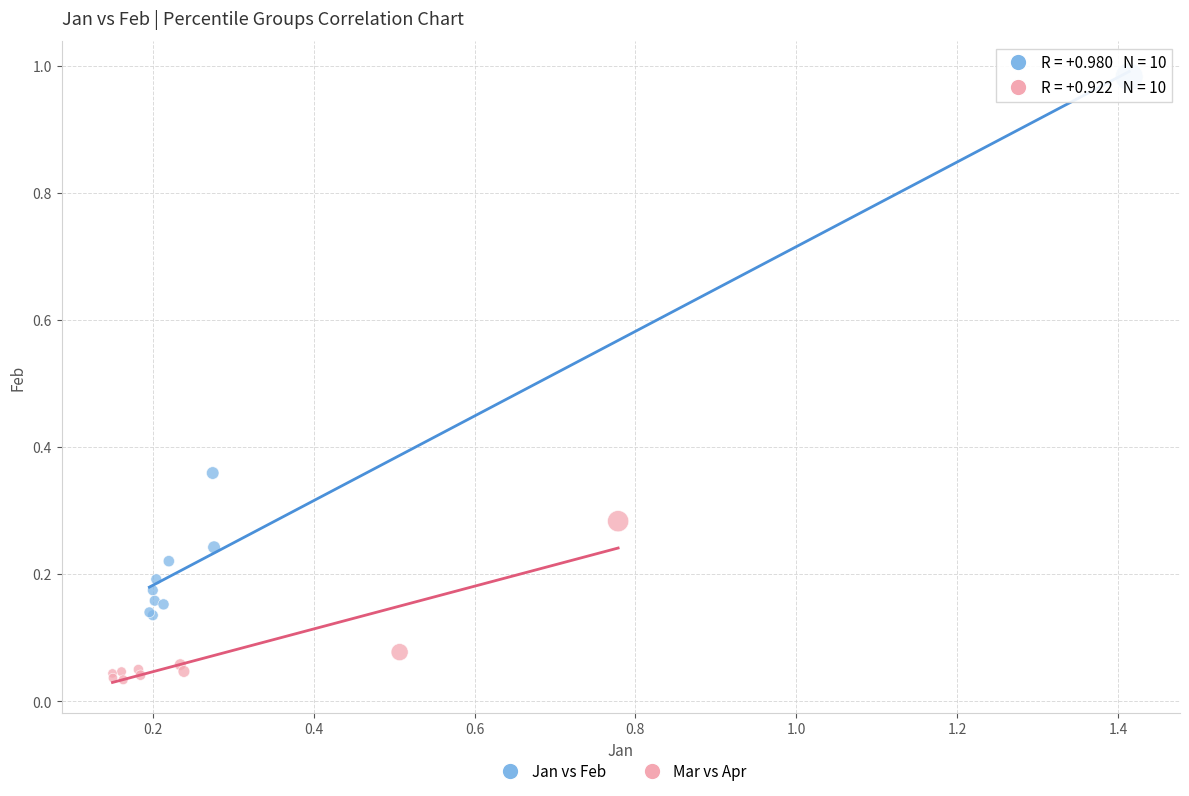

Which series reaches the maximum Y coordinate?

Jan vs Feb